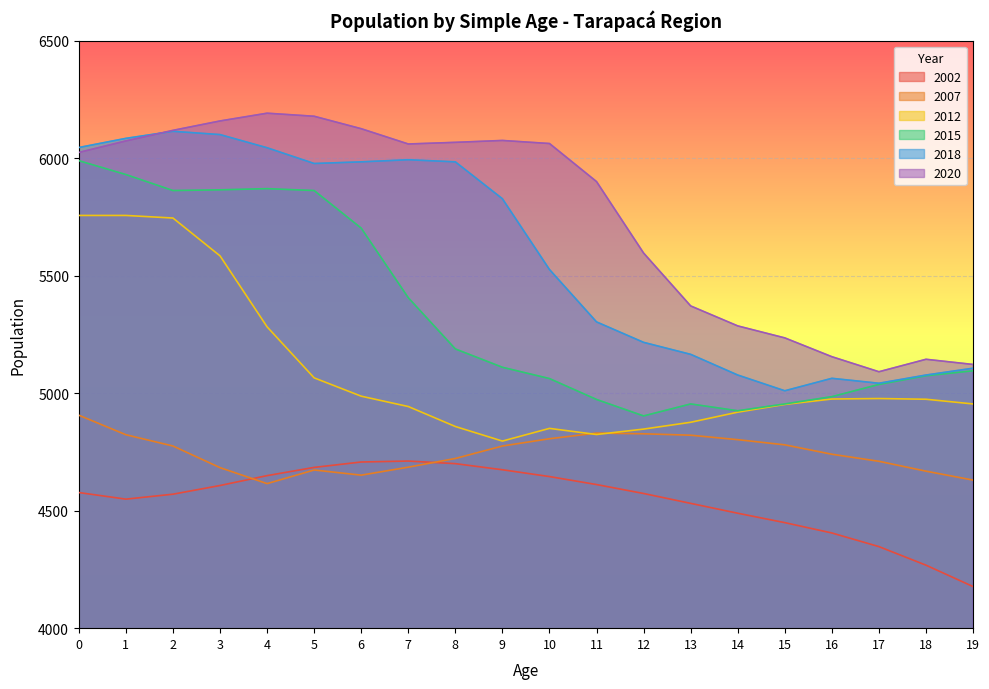

What is the approximate value of 2015 at 8, to the nearest 10?

5190